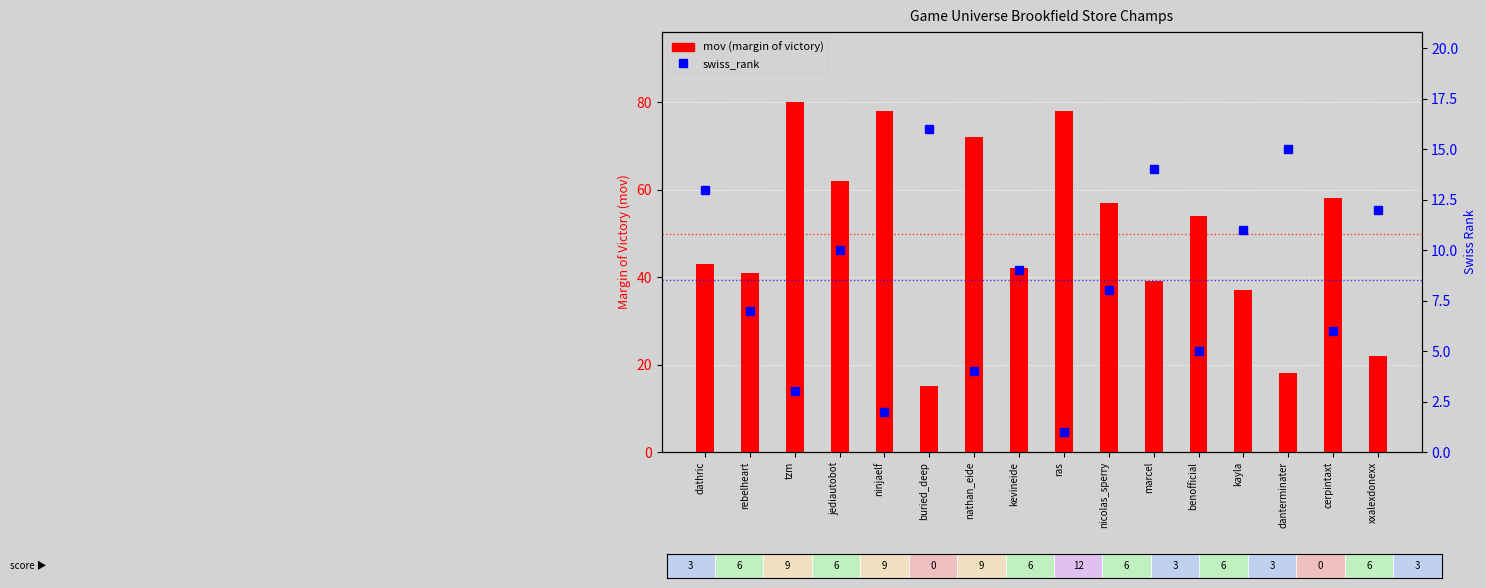

Where does the swiss_rank series first go above 9?

dathric